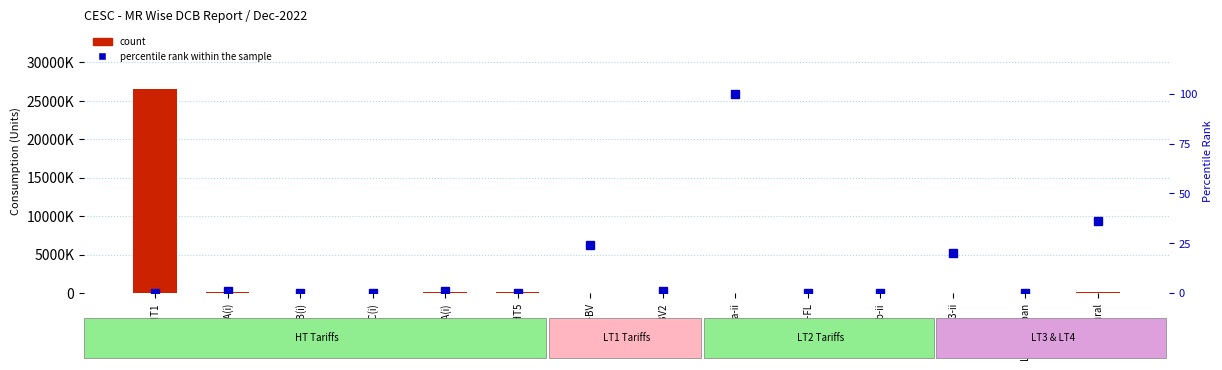

What is the difference between the count values at LT3-ii and HT2B(i)?

10246